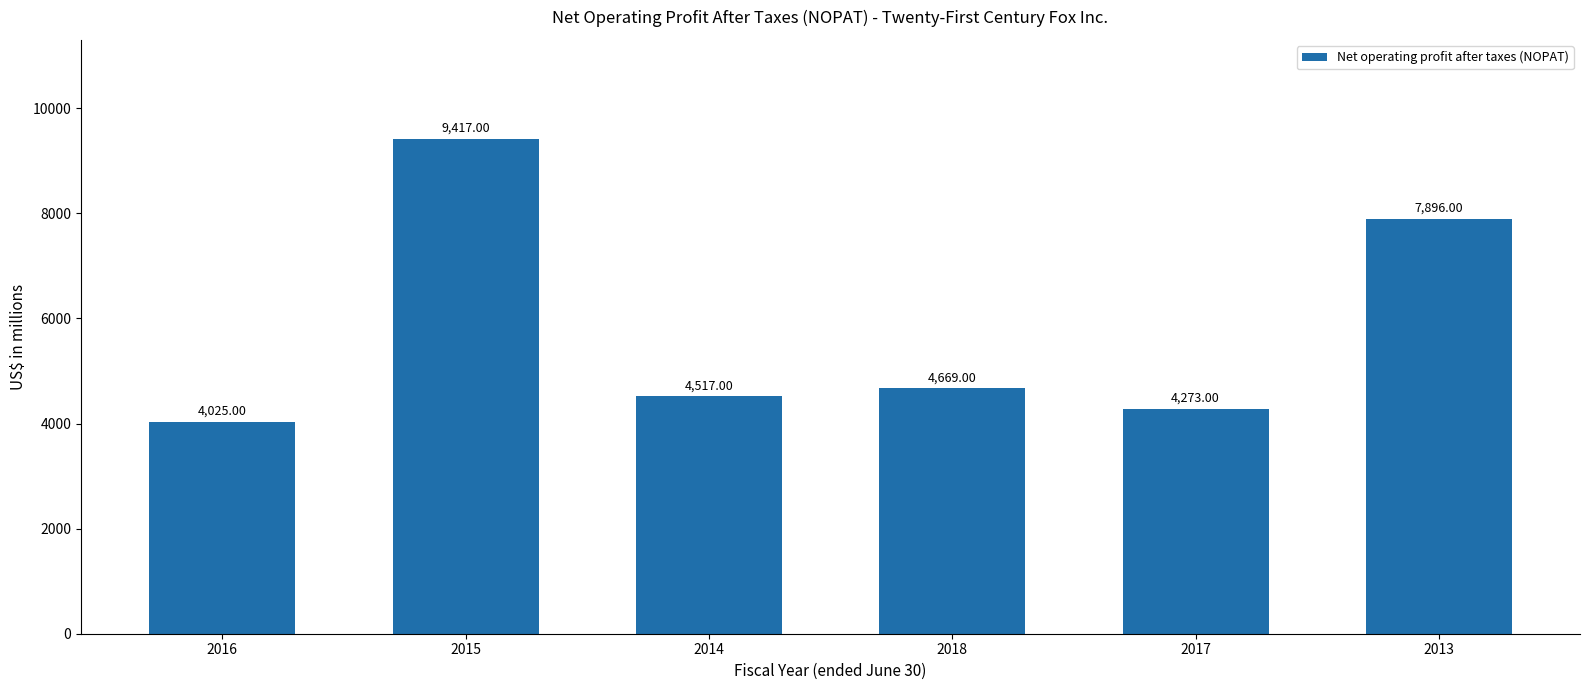

Which has a higher value, 2014 or 2018?

2018